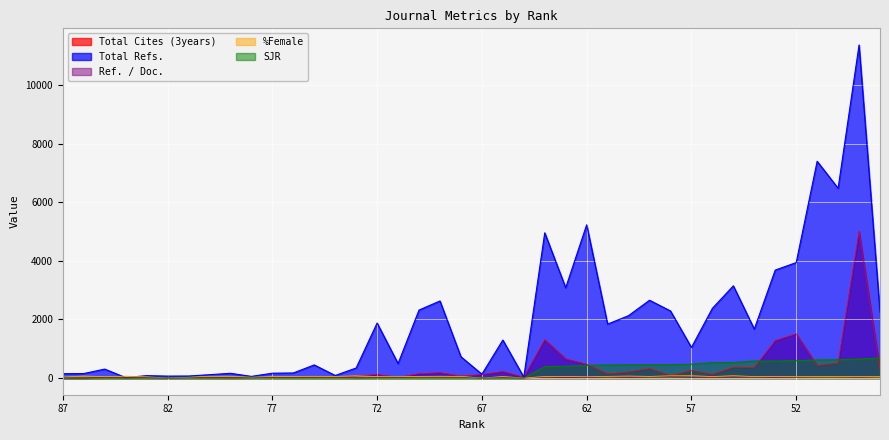

Between which two adjacent categories do Ref. / Doc. and %Female first intersect?

49 and 48